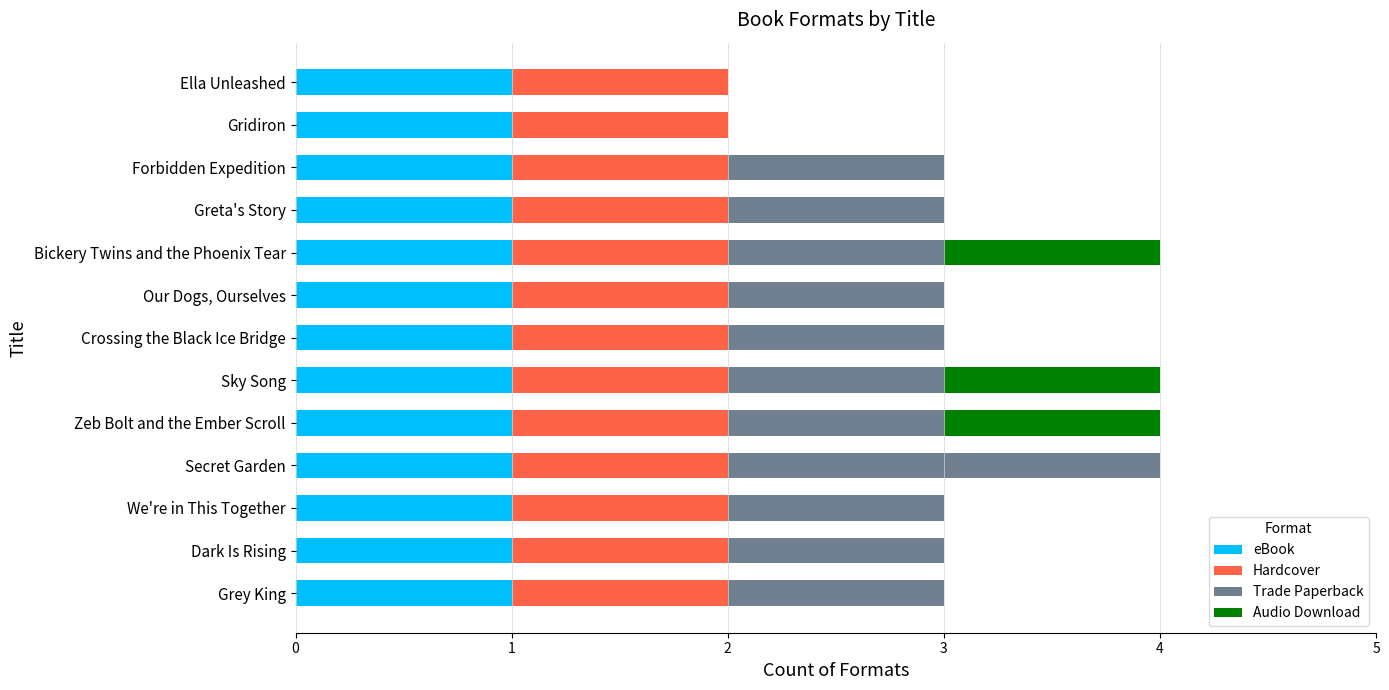

The eBook series shows 1 at Zeb Bolt and the Ember Scroll. True or false?

True